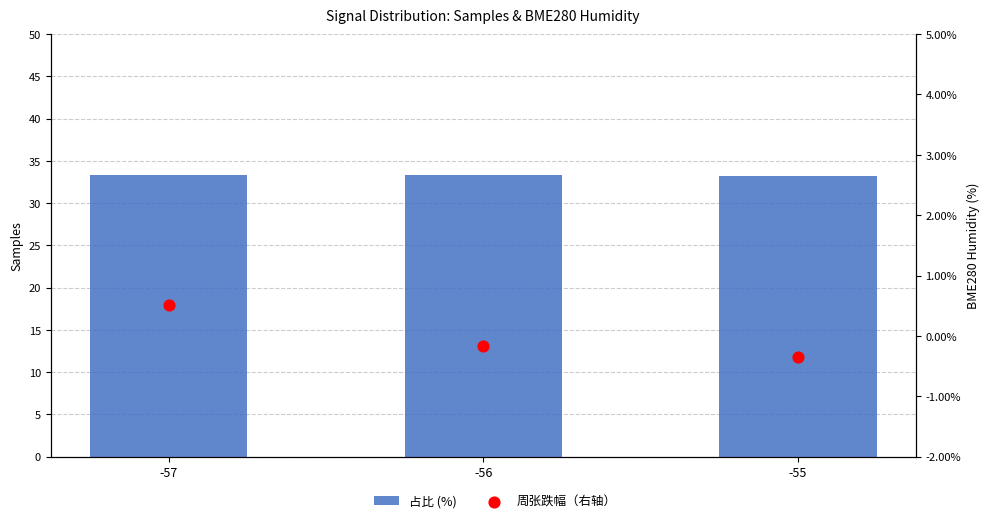

Which series reaches the minimum Y coordinate?

周张跌幅（右轴）